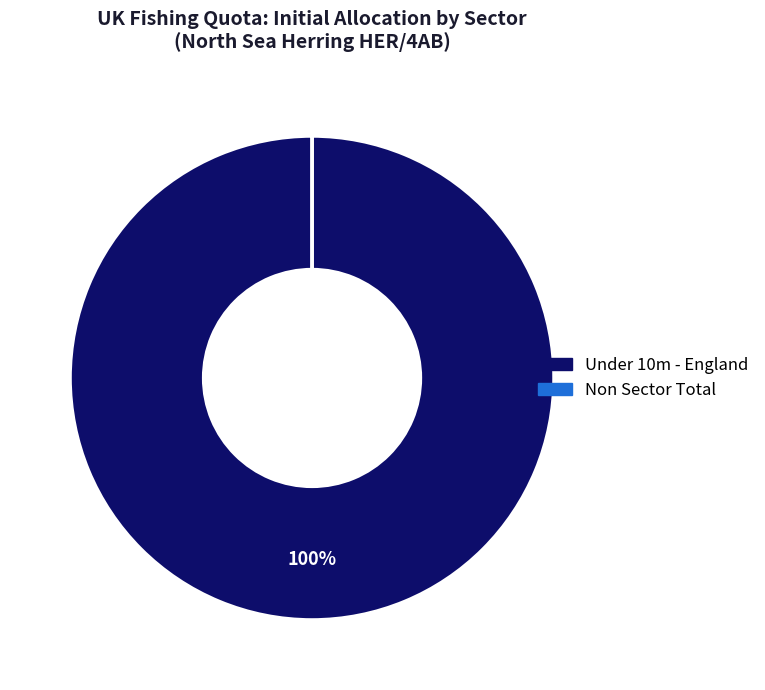

To the nearest percent, what is the difference between the largest and smallest slice percentages?

100%